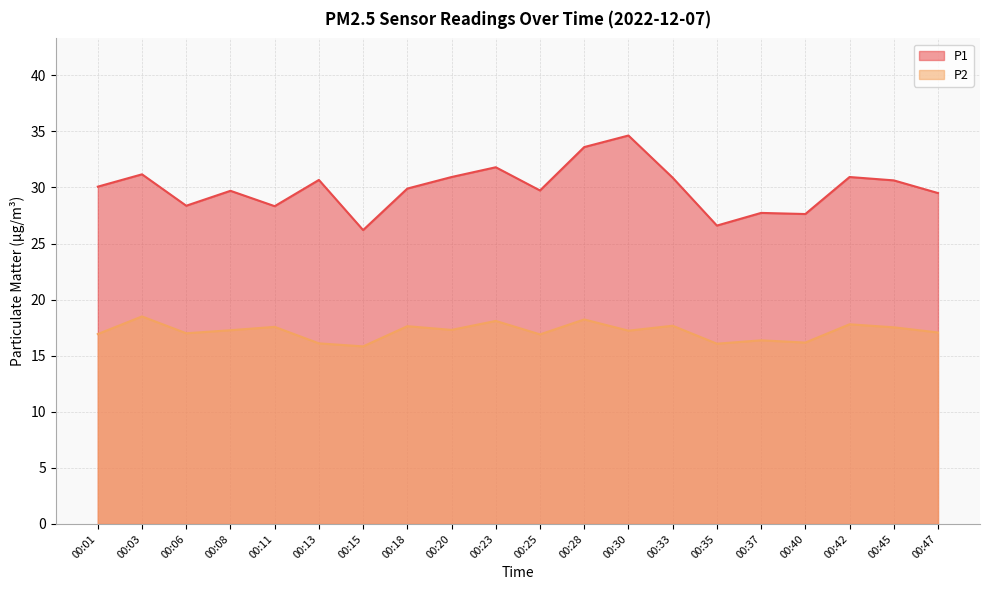

True or false: P1 and P2 intersect in this chart.

False